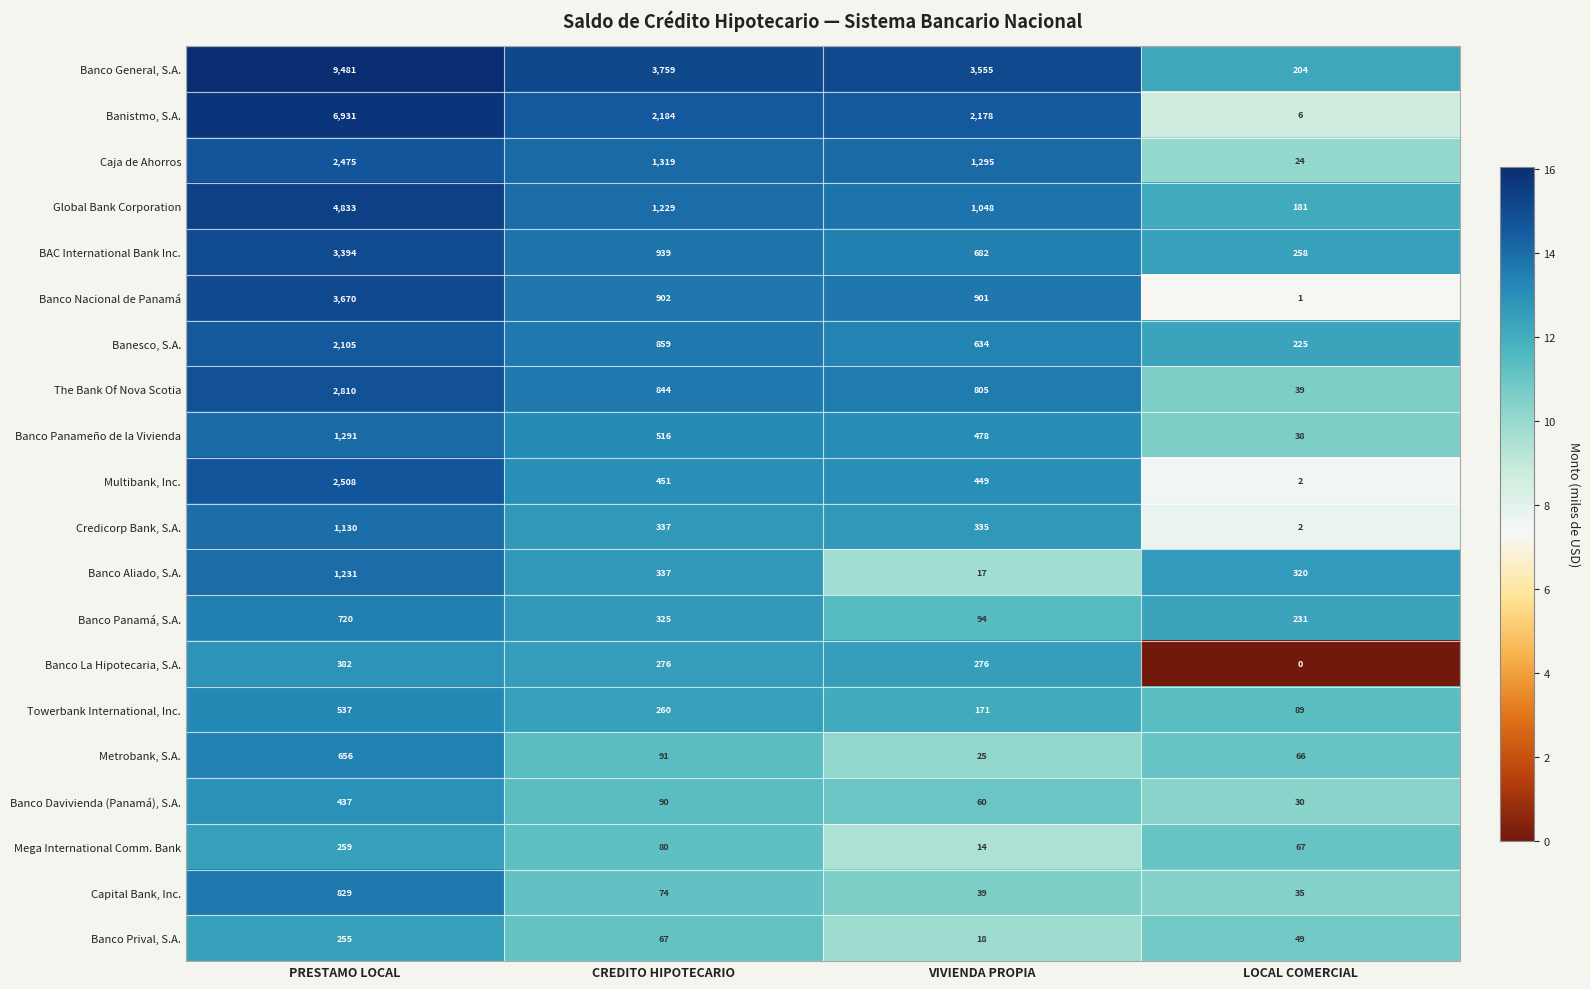

Is it true that Caja de Ahorros equals 1935 at VIVIENDA PROPIA?

False